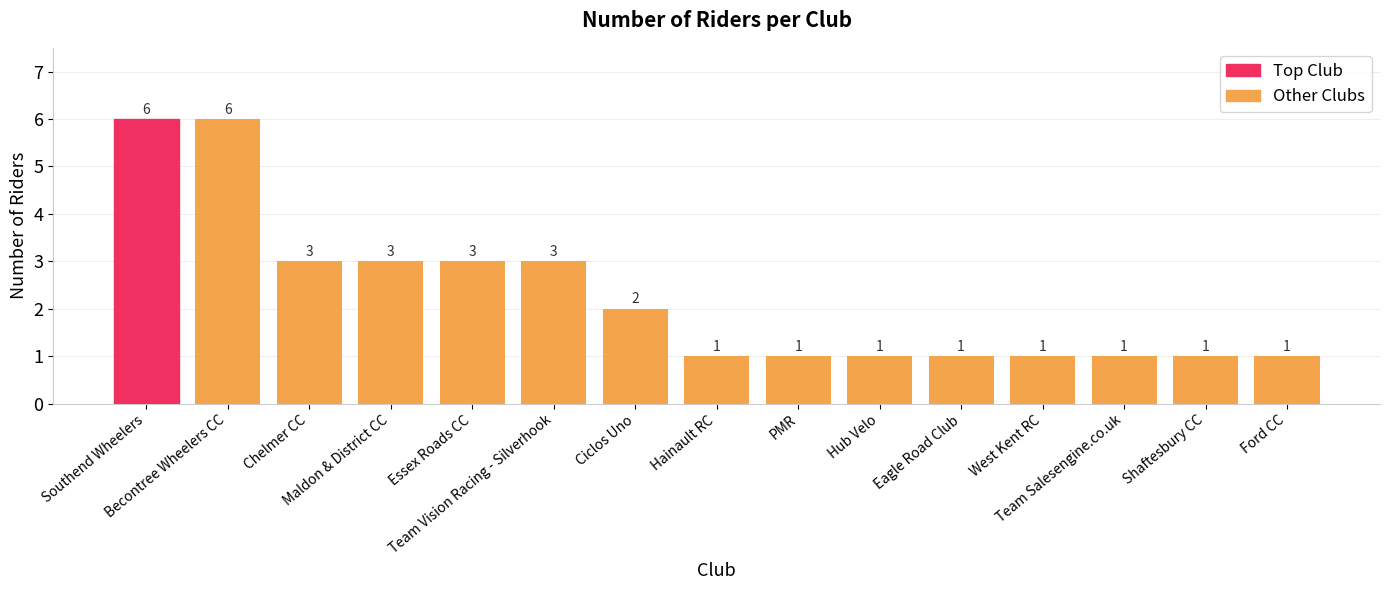

What is the greatest value displayed?

6